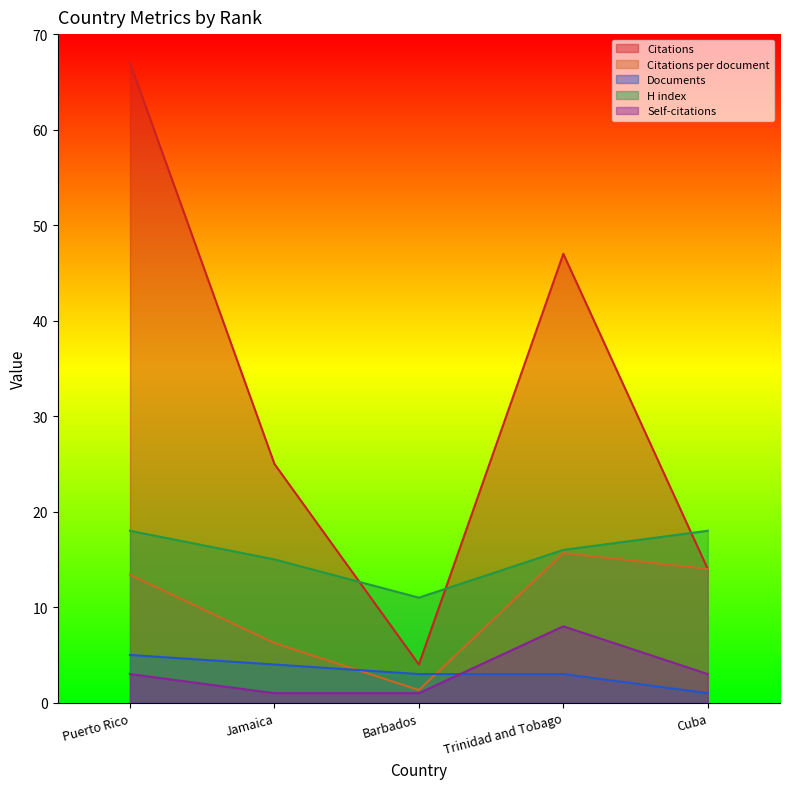

Which series has the largest range (max minus min)?

Citations